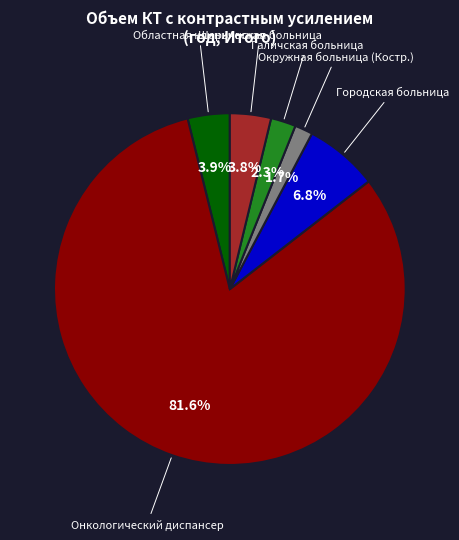

Is there a majority slice in this chart?

Yes